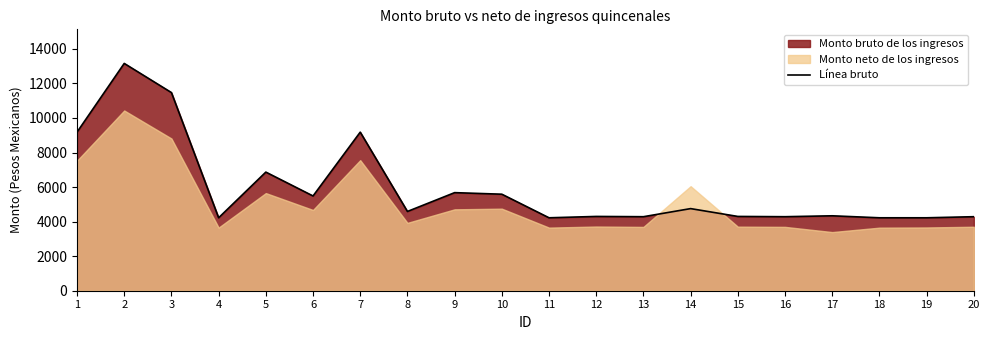

How many data points does each series have?

20